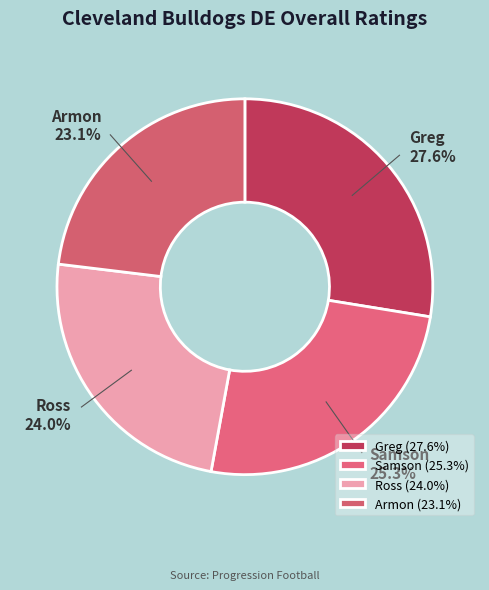

Which category has the biggest portion of the pie?

Greg